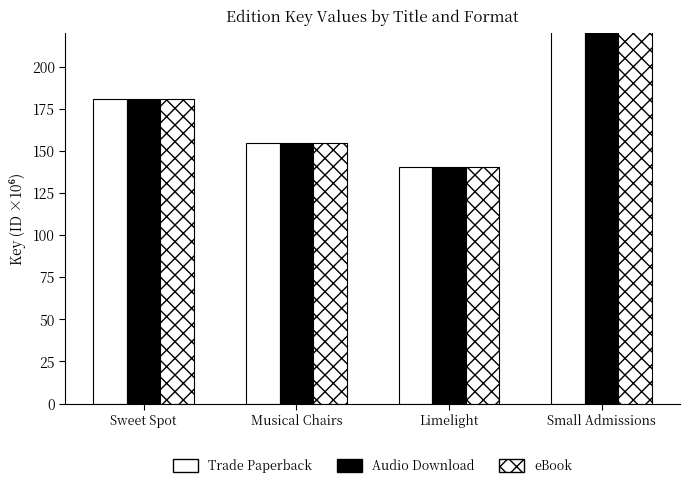

List the series in order of their peak value, highest first.

Trade Paperback, Audio Download, eBook